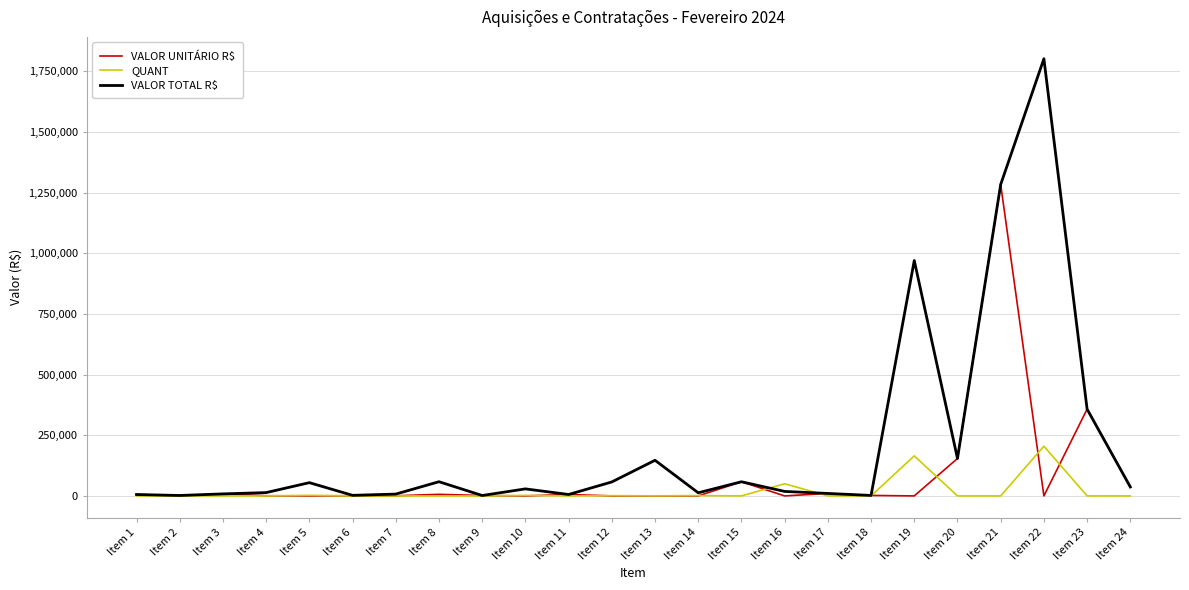

Does the chart have visible grid lines?

Yes